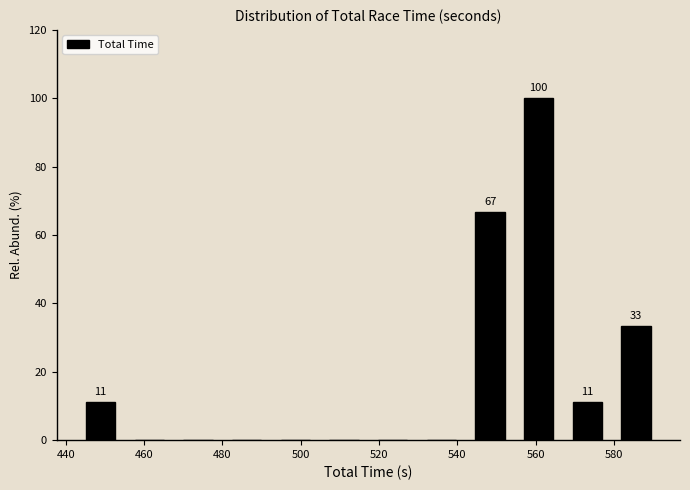

Over which range of the x-axis is the bar tallest?

554 to 566